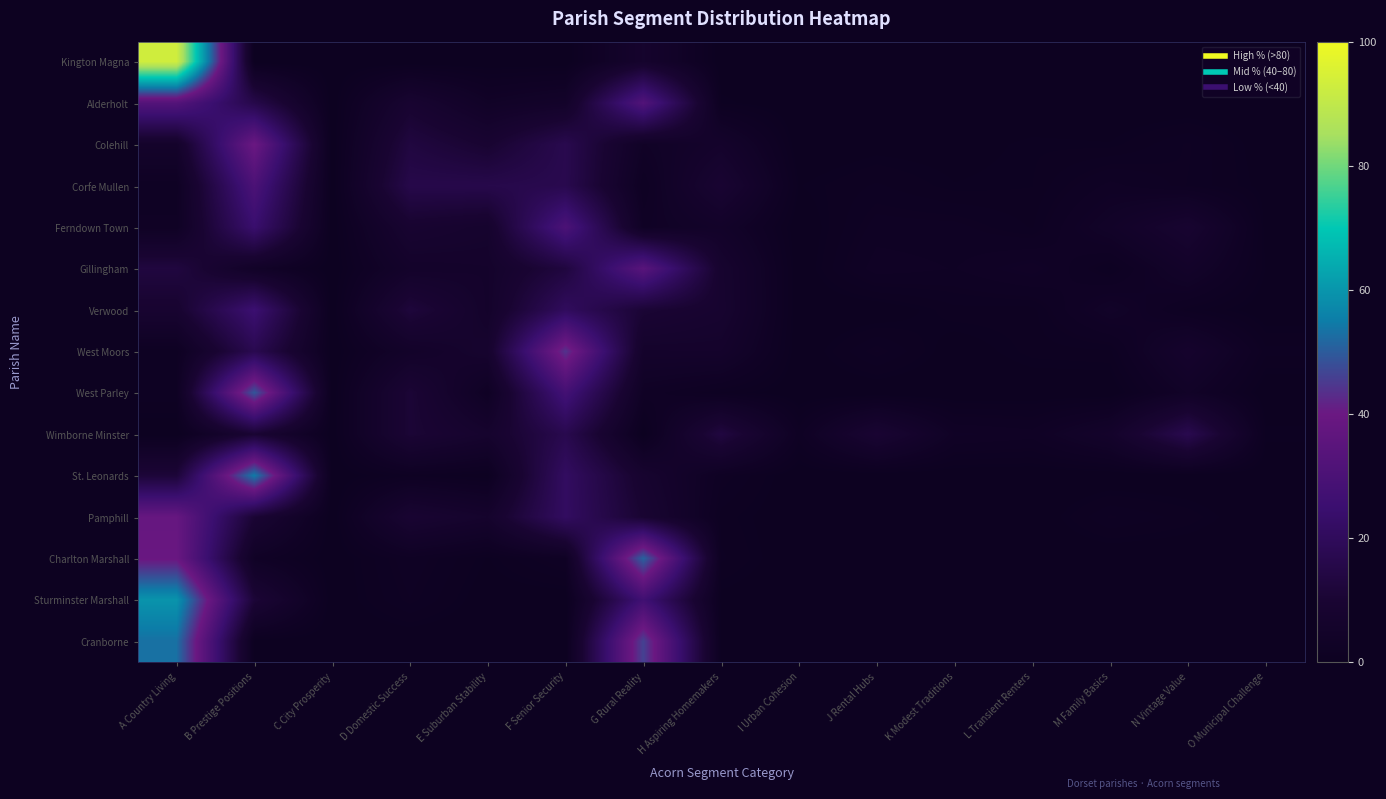

Reading right to left, transcribe all the data shown in this chart.

Kington Magna: O Municipal Challenge=0.0	N Vintage Value=0.0	M Family Basics=0.0	L Transient Renters=0.0	K Modest Traditions=0.0	J Rental Hubs=0.0	I Urban Cohesion=0.0	H Aspiring Homemakers=0.0	G Rural Reality=7.0	F Senior Security=0.0	E Suburban Stability=0.0	D Domestic Success=0.0	C City Prosperity=0.0	B Prestige Positions=0.0	A Country Living=93.0
Alderholt: O Municipal Challenge=0.0	N Vintage Value=0.0	M Family Basics=0.0	L Transient Renters=0.0	K Modest Traditions=0.0	J Rental Hubs=0.0	I Urban Cohesion=0.0	H Aspiring Homemakers=0.7	G Rural Reality=32.3	F Senior Security=5.4	E Suburban Stability=3.8	D Domestic Success=9.0	C City Prosperity=0.0	B Prestige Positions=15.9	A Country Living=32.8
Colehill: O Municipal Challenge=0.2	N Vintage Value=1.6	M Family Basics=0.6	L Transient Renters=0.7	K Modest Traditions=0.3	J Rental Hubs=0.3	I Urban Cohesion=0.0	H Aspiring Homemakers=6.2	G Rural Reality=3.4	F Senior Security=16.9	E Suburban Stability=9.6	D Domestic Success=13.3	C City Prosperity=0.0	B Prestige Positions=39.8	A Country Living=6.0
Corfe Mullen: O Municipal Challenge=0.4	N Vintage Value=1.5	M Family Basics=2.5	L Transient Renters=0.8	K Modest Traditions=0.6	J Rental Hubs=1.2	I Urban Cohesion=0.6	H Aspiring Homemakers=9.6	G Rural Reality=1.7	F Senior Security=16.9	E Suburban Stability=16.0	D Domestic Success=15.8	C City Prosperity=0.0	B Prestige Positions=30.3	A Country Living=1.9
Ferndown Town: O Municipal Challenge=0.4	N Vintage Value=8.7	M Family Basics=4.4	L Transient Renters=1.1	K Modest Traditions=1.9	J Rental Hubs=2.0	I Urban Cohesion=0.0	H Aspiring Homemakers=5.0	G Rural Reality=2.8	F Senior Security=30.4	E Suburban Stability=7.4	D Domestic Success=9.0	C City Prosperity=0.0	B Prestige Positions=24.5	A Country Living=2.5
Gillingham: O Municipal Challenge=0.6	N Vintage Value=5.2	M Family Basics=1.1	L Transient Renters=3.5	K Modest Traditions=2.3	J Rental Hubs=2.7	I Urban Cohesion=0.0	H Aspiring Homemakers=8.1	G Rural Reality=34.4	F Senior Security=13.0	E Suburban Stability=6.2	D Domestic Success=5.7	C City Prosperity=0.0	B Prestige Positions=4.1	A Country Living=13.2
Verwood: O Municipal Challenge=0.1	N Vintage Value=1.4	M Family Basics=4.2	L Transient Renters=1.0	K Modest Traditions=1.0	J Rental Hubs=0.0	I Urban Cohesion=0.0	H Aspiring Homemakers=8.3	G Rural Reality=10.8	F Senior Security=20.5	E Suburban Stability=6.0	D Domestic Success=12.2	C City Prosperity=0.0	B Prestige Positions=25.5	A Country Living=9.0
West Moors: O Municipal Challenge=1.3	N Vintage Value=6.8	M Family Basics=1.1	L Transient Renters=0.9	K Modest Traditions=0.2	J Rental Hubs=1.8	I Urban Cohesion=0.0	H Aspiring Homemakers=6.2	G Rural Reality=6.2	F Senior Security=44.1	E Suburban Stability=7.8	D Domestic Success=5.1	C City Prosperity=0.0	B Prestige Positions=17.3	A Country Living=1.3
West Parley: O Municipal Challenge=0.0	N Vintage Value=4.0	M Family Basics=0.0	L Transient Renters=0.1	K Modest Traditions=0.0	J Rental Hubs=0.0	I Urban Cohesion=0.0	H Aspiring Homemakers=1.1	G Rural Reality=2.8	F Senior Security=27.9	E Suburban Stability=2.5	D Domestic Success=10.9	C City Prosperity=0.0	B Prestige Positions=49.2	A Country Living=1.5
Wimborne Minster: O Municipal Challenge=0.7	N Vintage Value=17.0	M Family Basics=5.9	L Transient Renters=2.6	K Modest Traditions=3.1	J Rental Hubs=9.9	I Urban Cohesion=2.0	H Aspiring Homemakers=13.4	G Rural Reality=0.0	F Senior Security=16.9	E Suburban Stability=7.4	D Domestic Success=10.9	C City Prosperity=0.1	B Prestige Positions=10.1	A Country Living=0.0
St. Leonards: O Municipal Challenge=0.0	N Vintage Value=0.0	M Family Basics=0.0	L Transient Renters=0.0	K Modest Traditions=0.0	J Rental Hubs=0.0	I Urban Cohesion=0.0	H Aspiring Homemakers=1.9	G Rural Reality=8.1	F Senior Security=21.3	E Suburban Stability=0.7	D Domestic Success=1.6	C City Prosperity=0.0	B Prestige Positions=54.8	A Country Living=11.6
Pamphill: O Municipal Challenge=0.0	N Vintage Value=1.0	M Family Basics=1.6	L Transient Renters=0.0	K Modest Traditions=0.0	J Rental Hubs=0.0	I Urban Cohesion=0.0	H Aspiring Homemakers=1.0	G Rural Reality=9.8	F Senior Security=21.2	E Suburban Stability=6.9	D Domestic Success=9.5	C City Prosperity=0.0	B Prestige Positions=10.5	A Country Living=38.6
Charlton Marshall: O Municipal Challenge=0.0	N Vintage Value=0.0	M Family Basics=0.0	L Transient Renters=0.0	K Modest Traditions=0.0	J Rental Hubs=0.0	I Urban Cohesion=0.0	H Aspiring Homemakers=1.3	G Rural Reality=51.2	F Senior Security=2.3	E Suburban Stability=0.5	D Domestic Success=2.2	C City Prosperity=0.0	B Prestige Positions=3.1	A Country Living=39.5
Sturminster Marshall: O Municipal Challenge=0.0	N Vintage Value=0.0	M Family Basics=0.1	L Transient Renters=0.0	K Modest Traditions=0.0	J Rental Hubs=0.0	I Urban Cohesion=0.0	H Aspiring Homemakers=0.4	G Rural Reality=26.9	F Senior Security=0.0	E Suburban Stability=0.1	D Domestic Success=1.7	C City Prosperity=0.0	B Prestige Positions=11.2	A Country Living=59.6
Cranborne: O Municipal Challenge=0.0	N Vintage Value=0.0	M Family Basics=0.0	L Transient Renters=0.0	K Modest Traditions=0.0	J Rental Hubs=0.0	I Urban Cohesion=0.0	H Aspiring Homemakers=0.3	G Rural Reality=46.3	F Senior Security=0.0	E Suburban Stability=0.0	D Domestic Success=0.0	C City Prosperity=0.0	B Prestige Positions=0.3	A Country Living=53.1